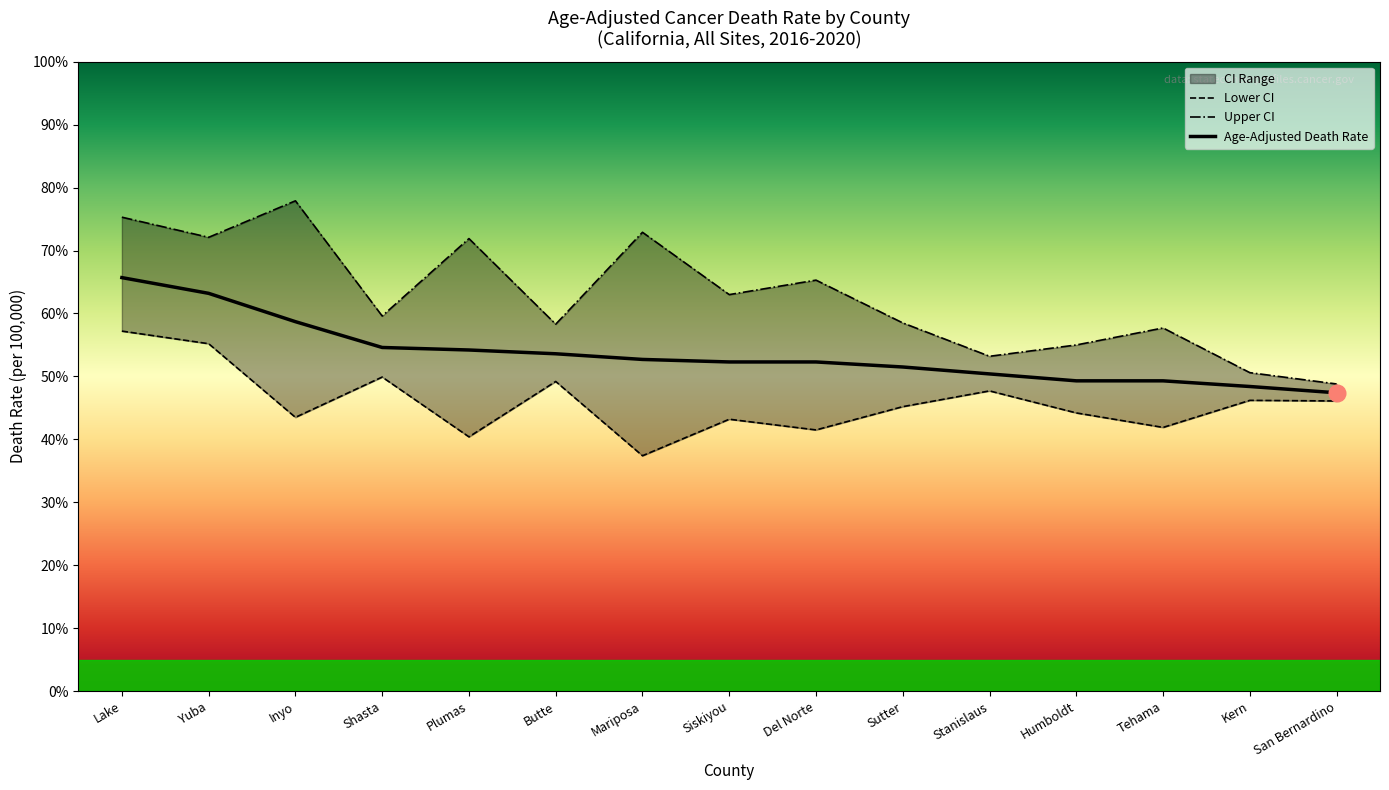

Where does the Upper CI series first go above 59?

Lake